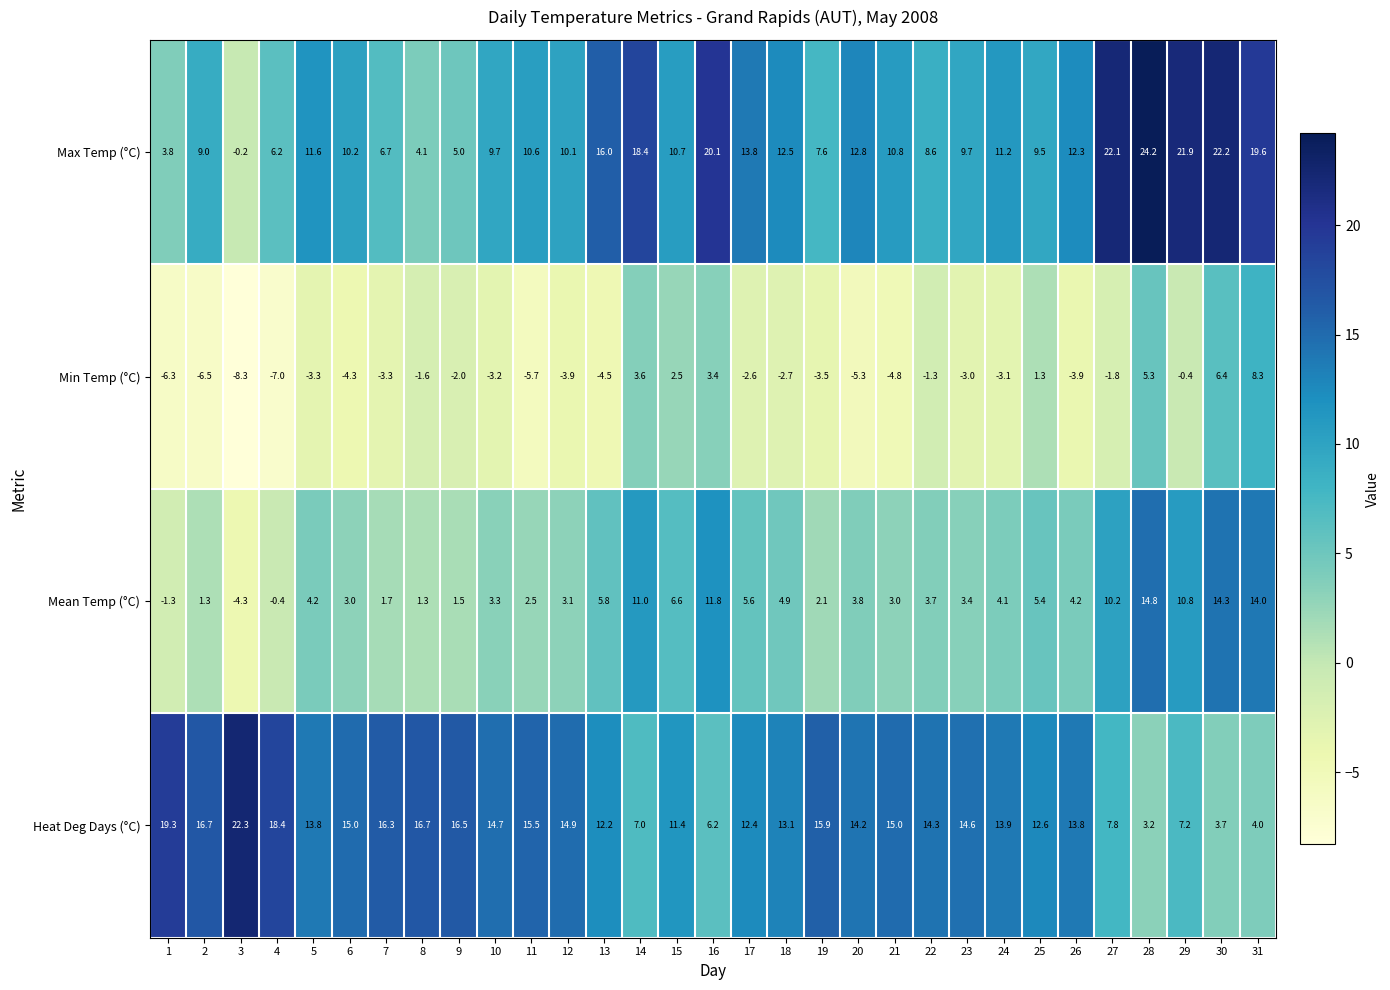

Is it true that Heat Deg Days (°C) equals 36.3 at 3?

False